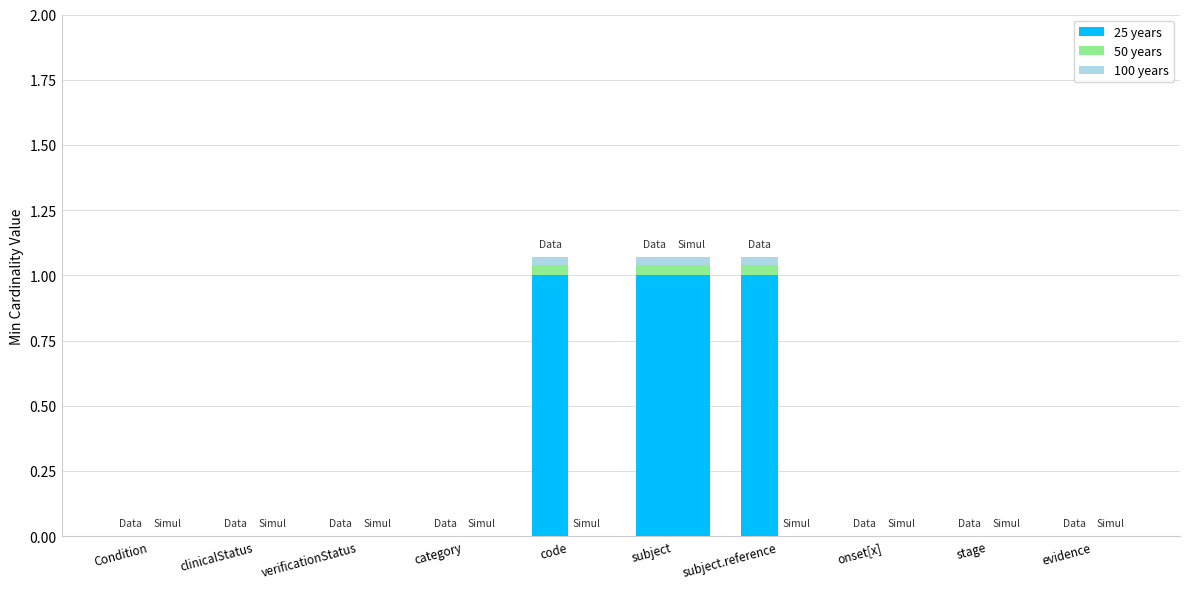

What position from the right is subject.reference?

4